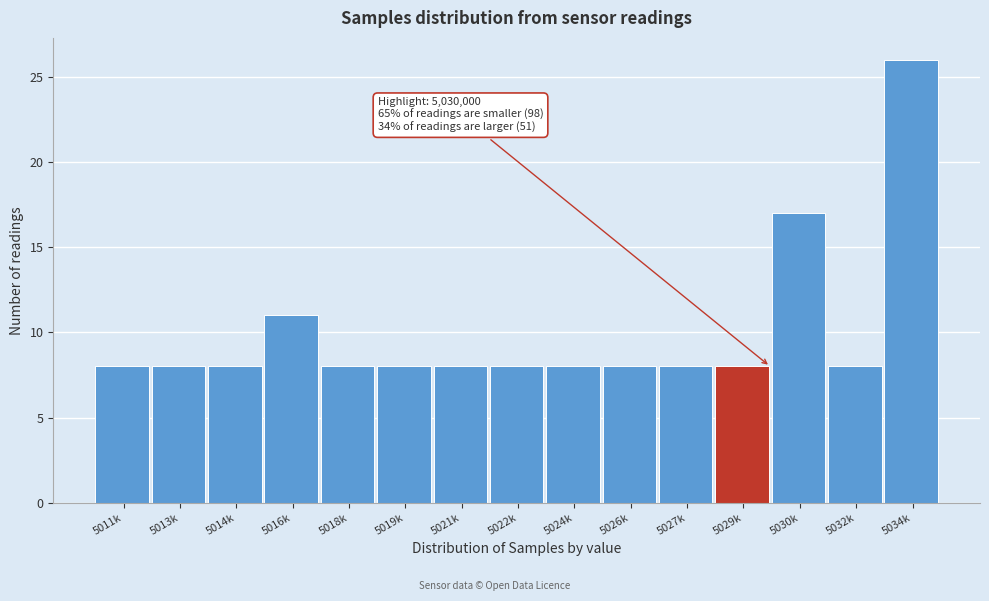

Reading right to left, what are all the values shown in this chart?

26	8	17	8	8	8	8	8	8	8	8	11	8	8	8